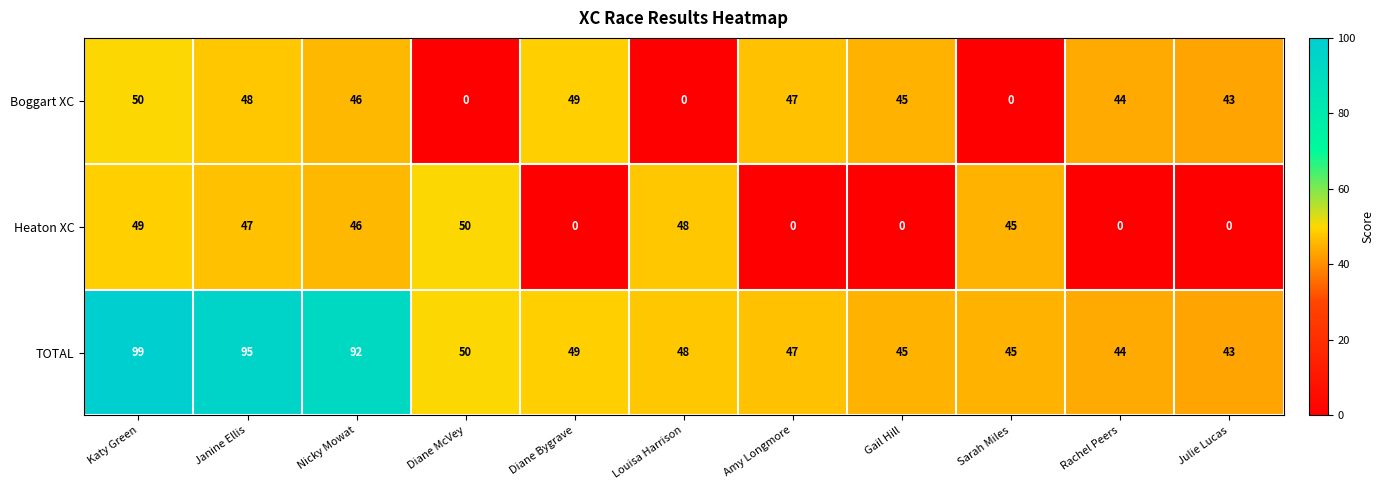

What is the total value across all series at Sarah Miles?

90